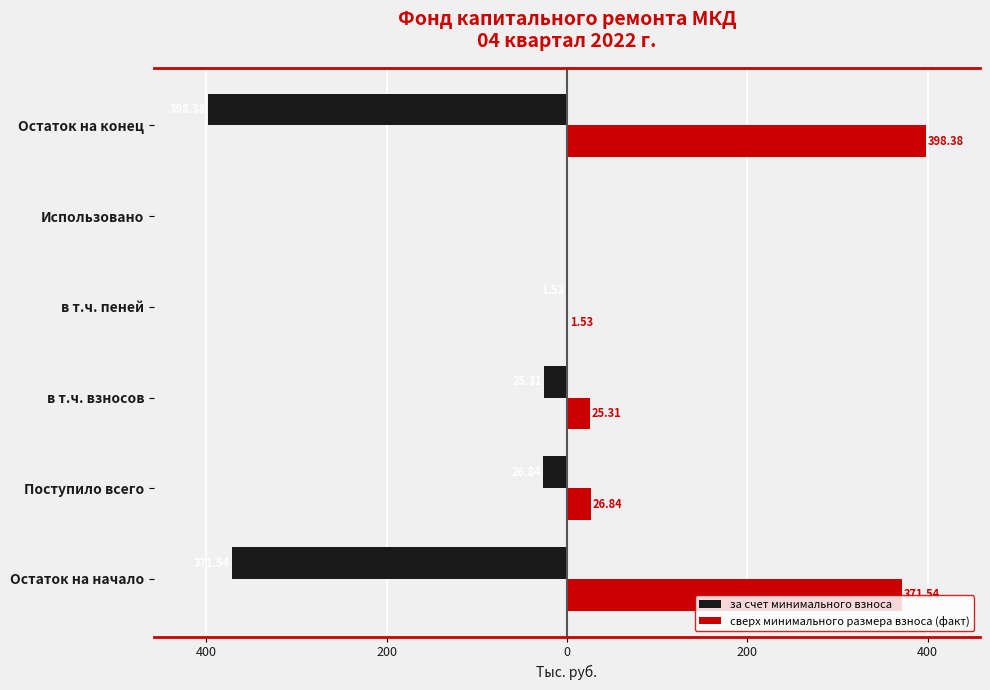

What are all the series names shown in the legend?

за счет минимального взноса, сверх минимального размера взноса (факт)